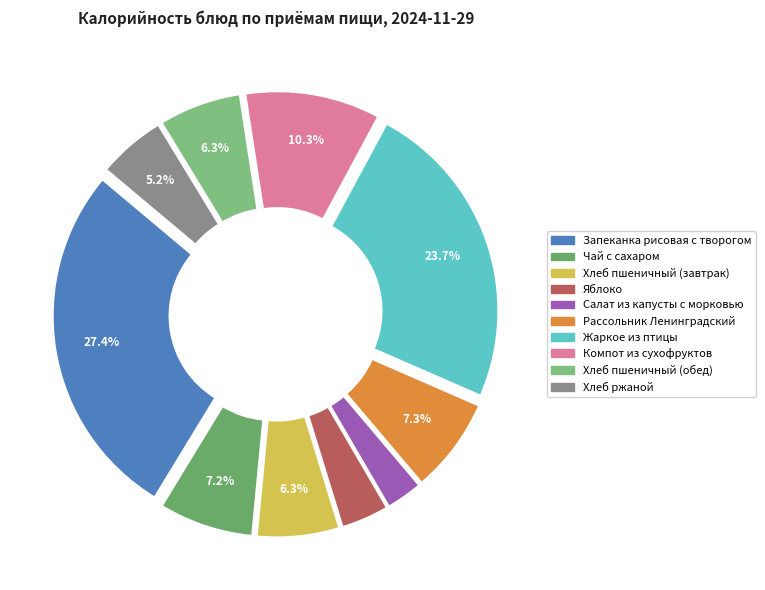

How many segments does this pie chart have?

10